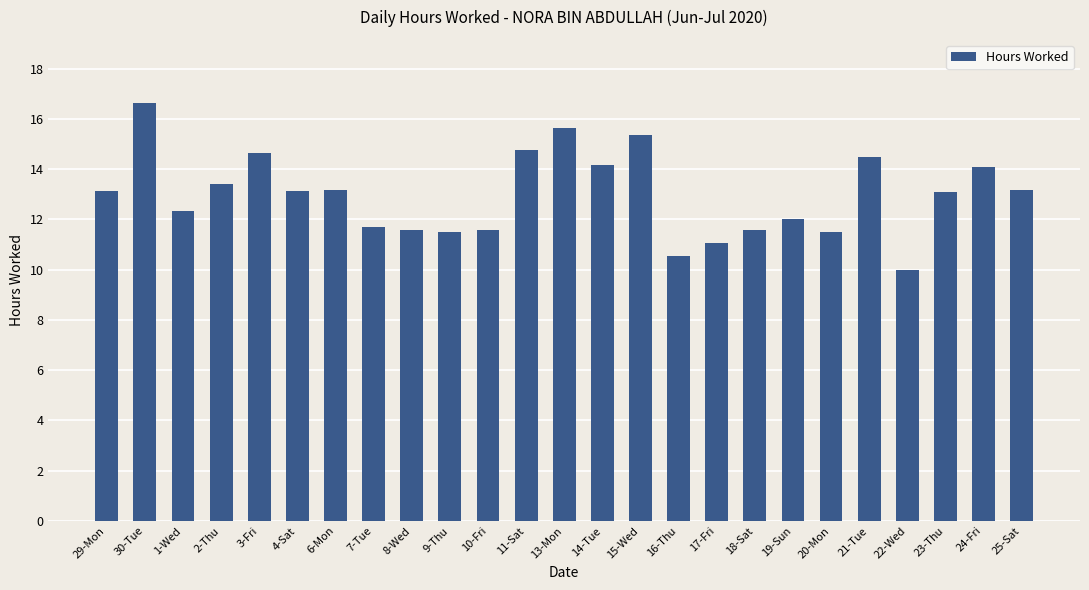

Is it true that the value at 11-Sat is 25.9?

False